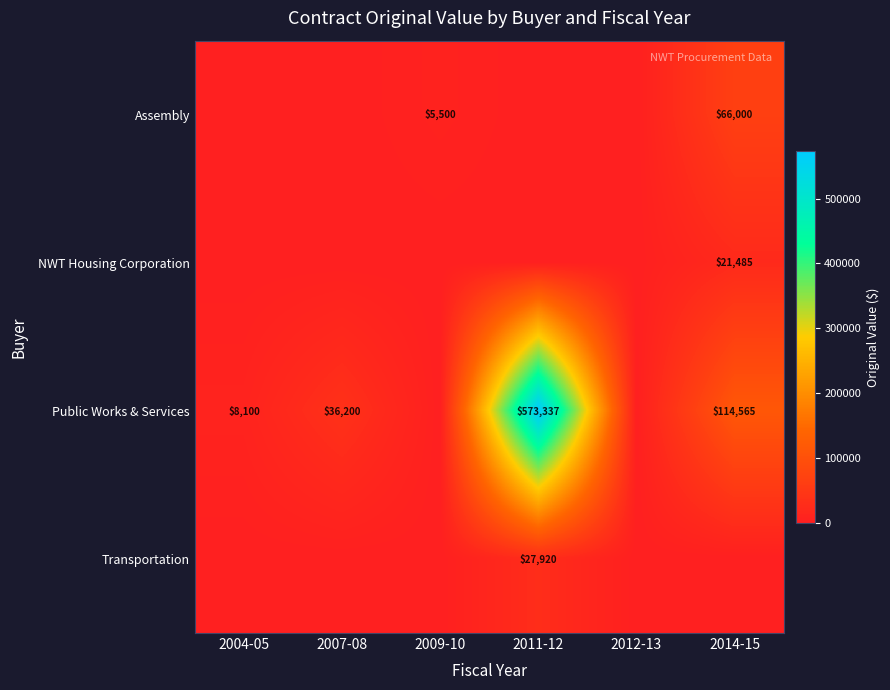

What is the spread (max minus min) of values at 2004-05?

8100.0